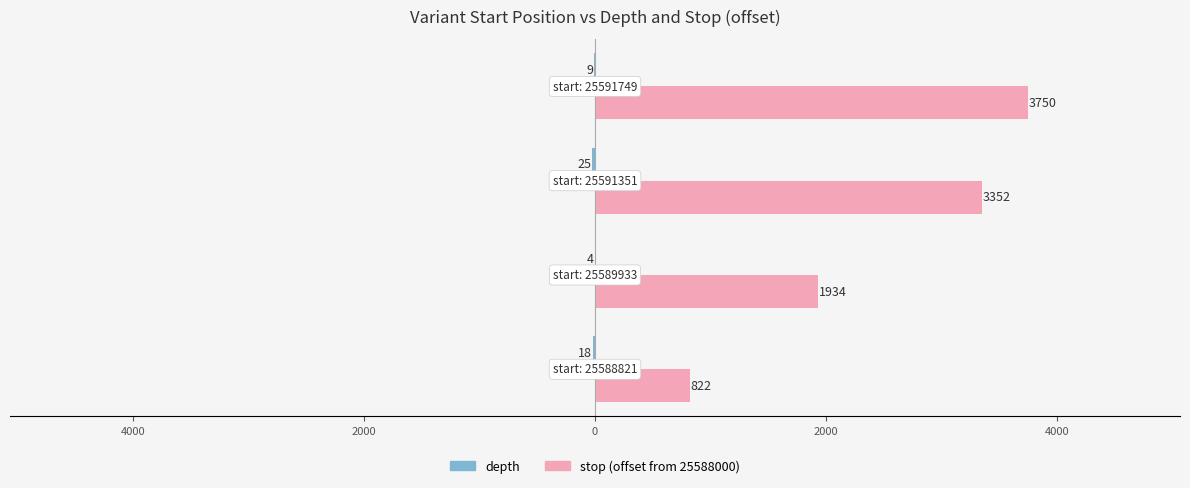

Which series has the largest range (max minus min)?

stop (offset from 25588000)